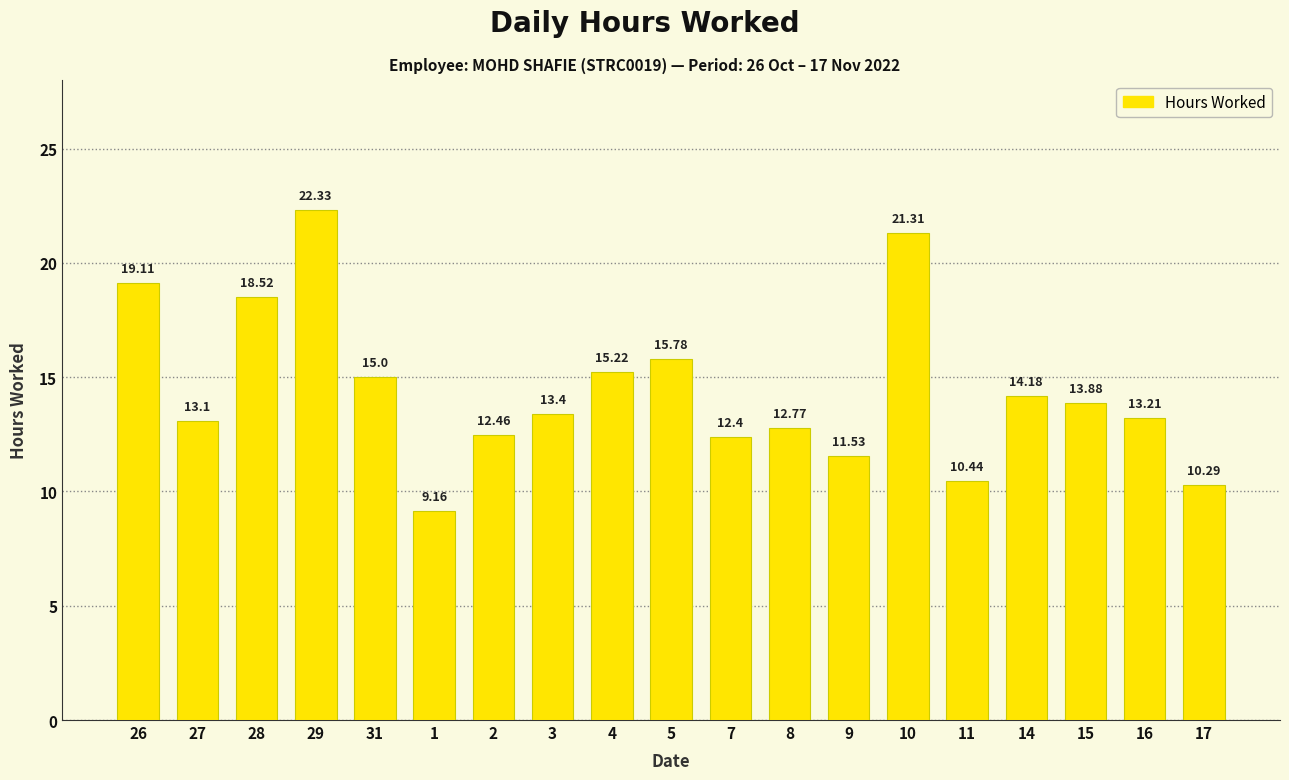

Which label corresponds to the largest value in the chart?

29